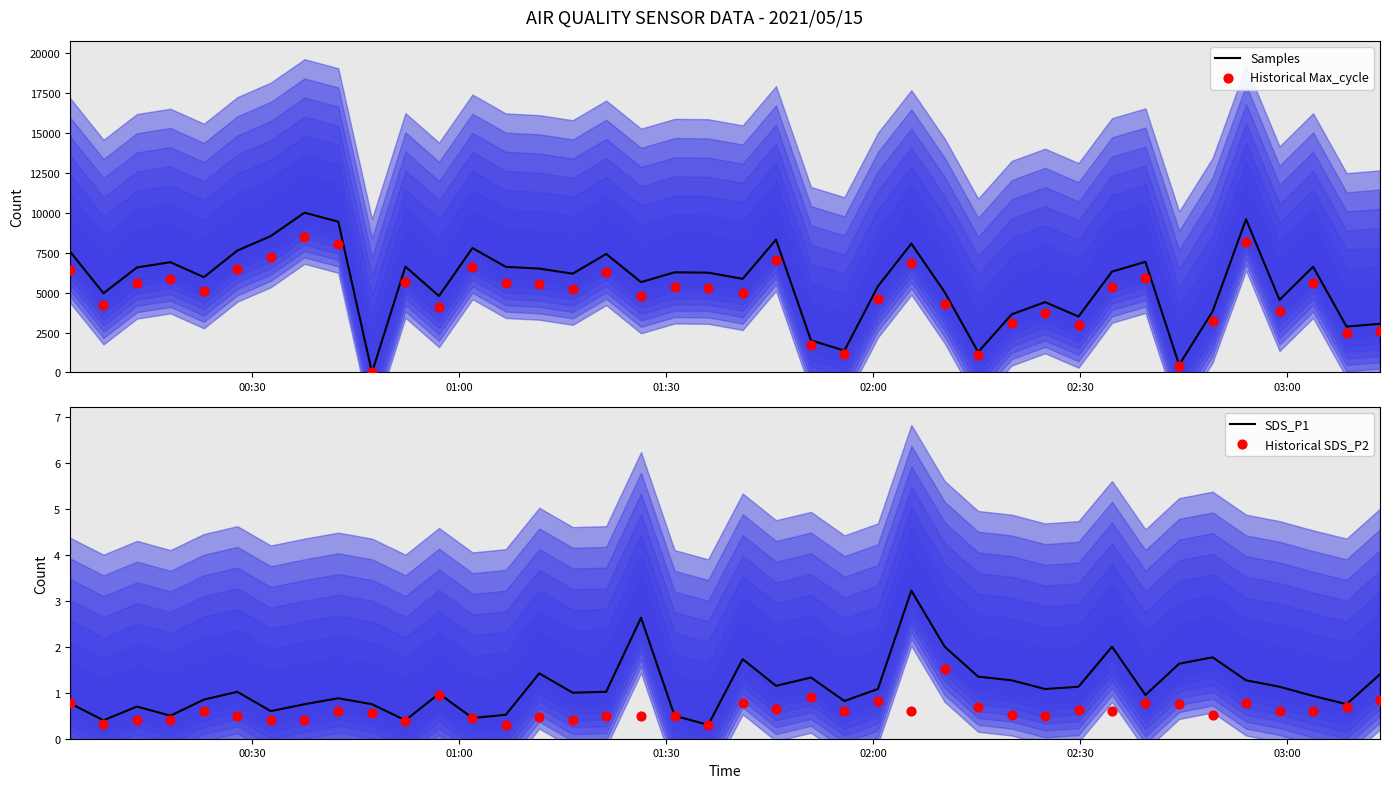

What are all the series names shown in the legend?

Samples, Historical Max_cycle, SDS_P1, Historical SDS_P2